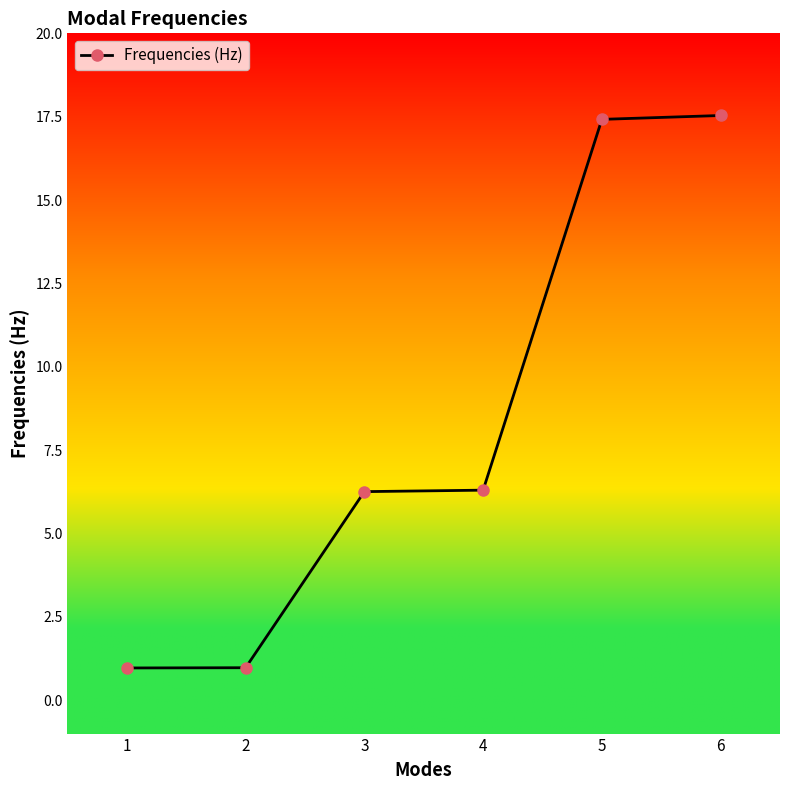

True or false: the data has more than 2 interior local peaks.

False